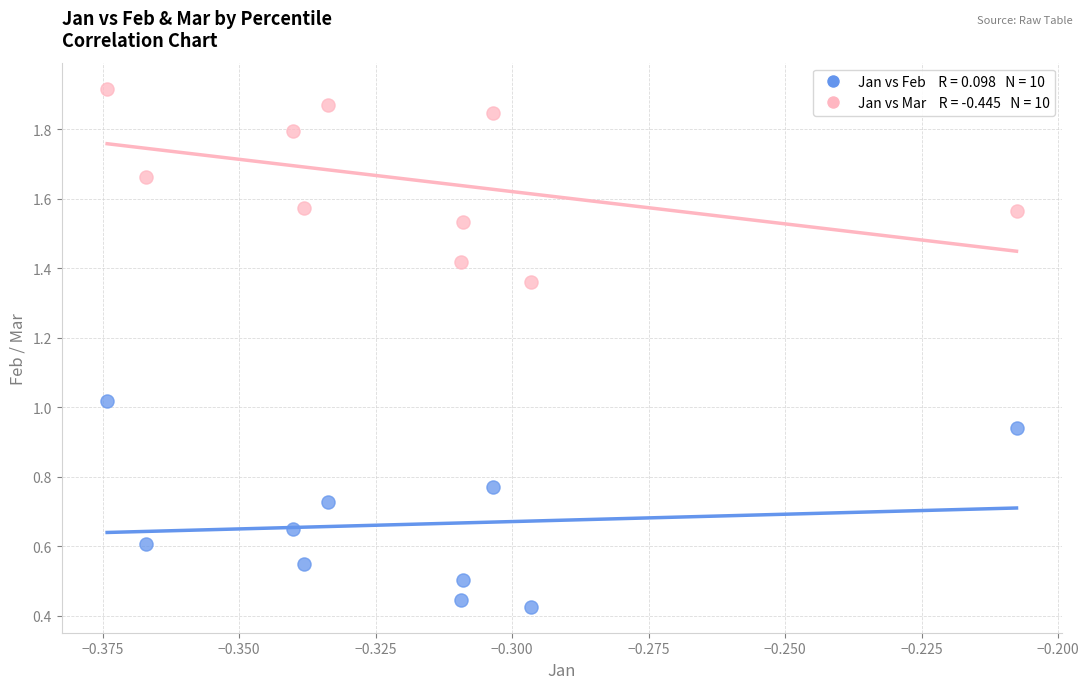

How many data points are displayed?

20